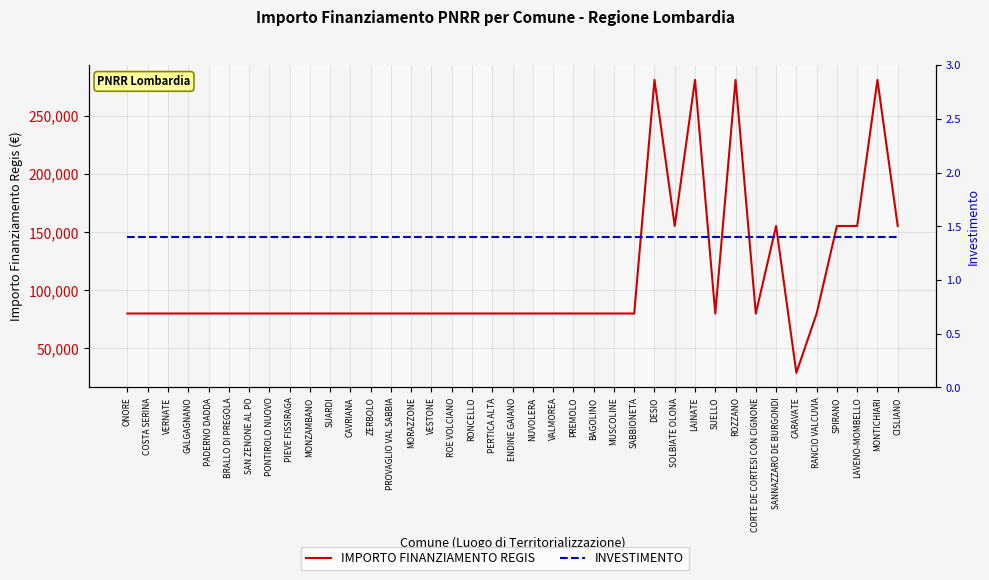

Is it true that IMPORTO FINANZIAMENTO REGIS equals 79922.0 at NUVOLERA?

True